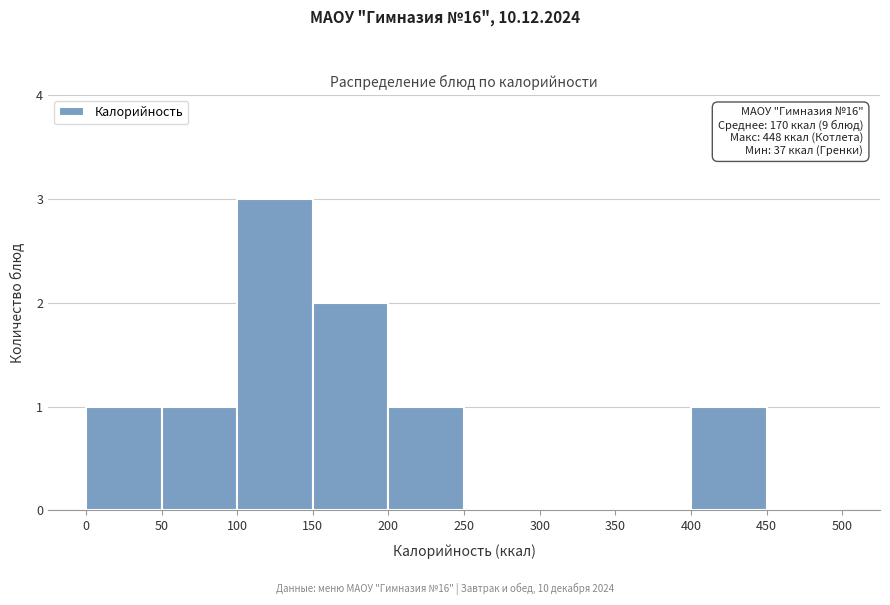

Which range on the x-axis has the tallest bar?

100 to 150